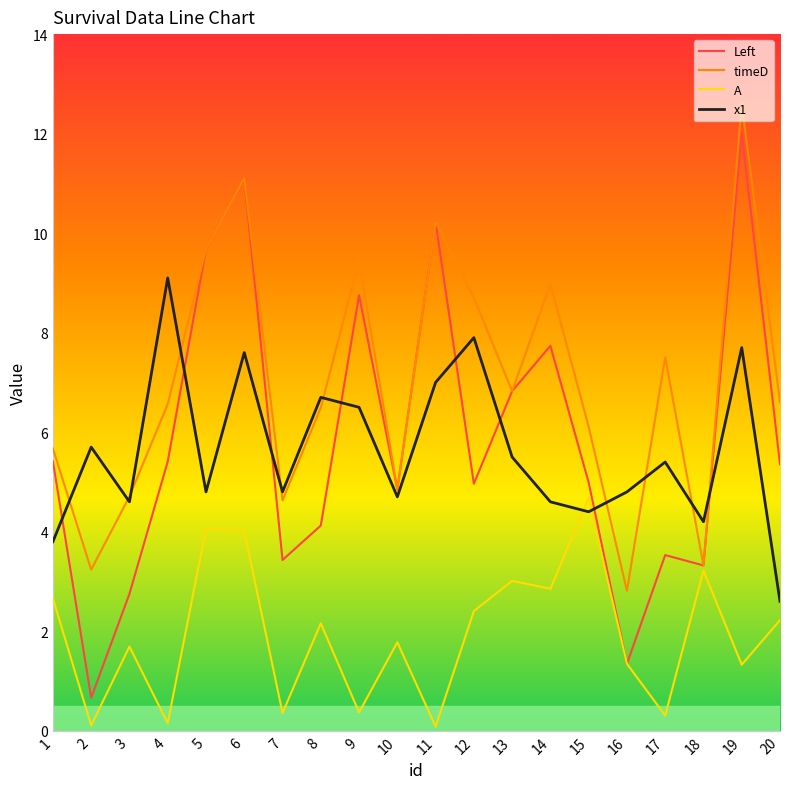

What is the maximum value for timeD?

12.6